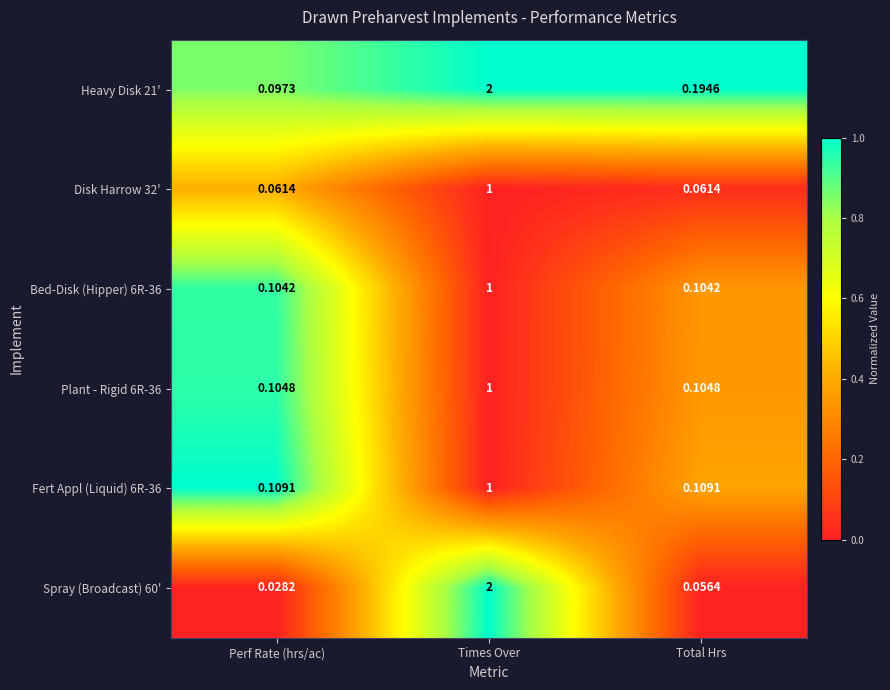

Which category has the highest value in the Spray (Broadcast) 60' series?

Times Over